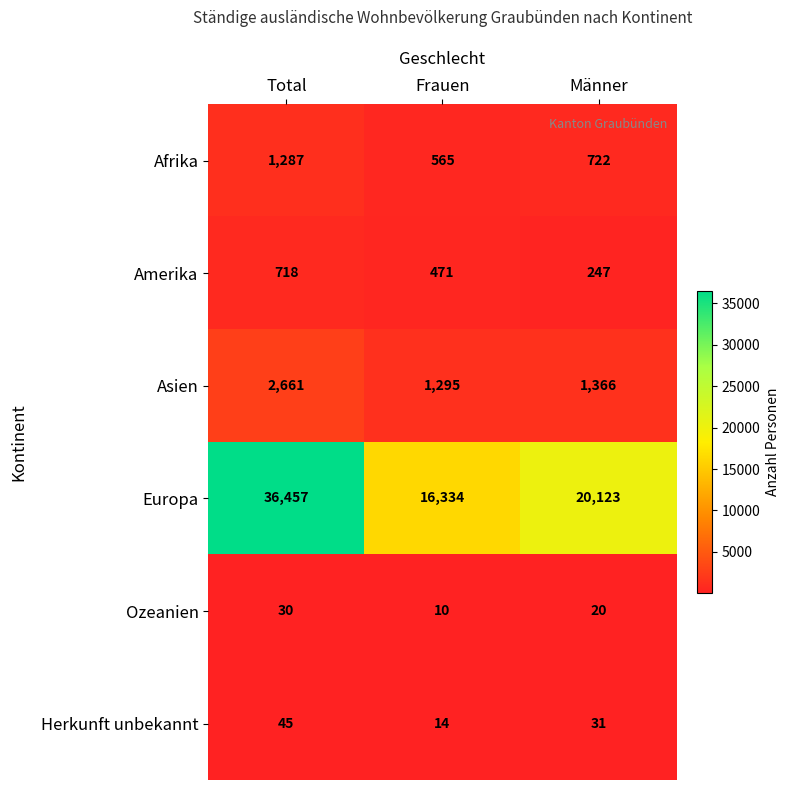

How many values in the Ozeanien series are below 20?

1